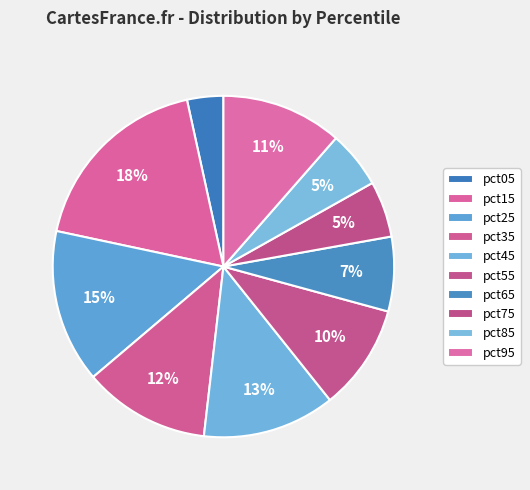

Is there any slice that represents more than half of the pie?

No